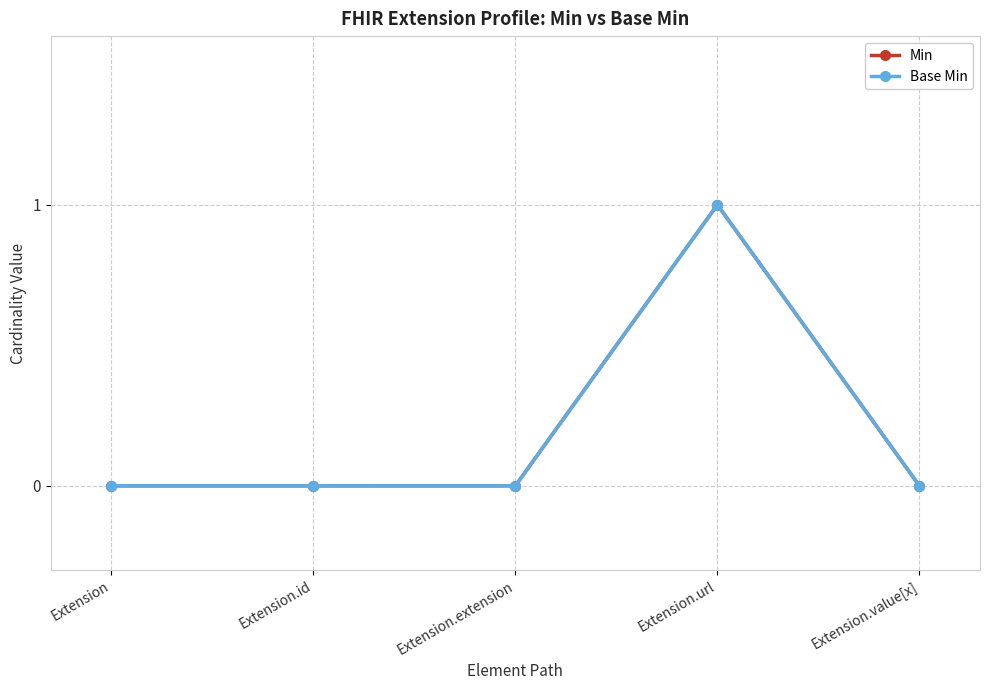

Reading right to left, transcribe all the data shown in this chart.

Min: Extension.value[x]=0	Extension.url=1	Extension.extension=0	Extension.id=0	Extension=0
Base Min: Extension.value[x]=0	Extension.url=1	Extension.extension=0	Extension.id=0	Extension=0